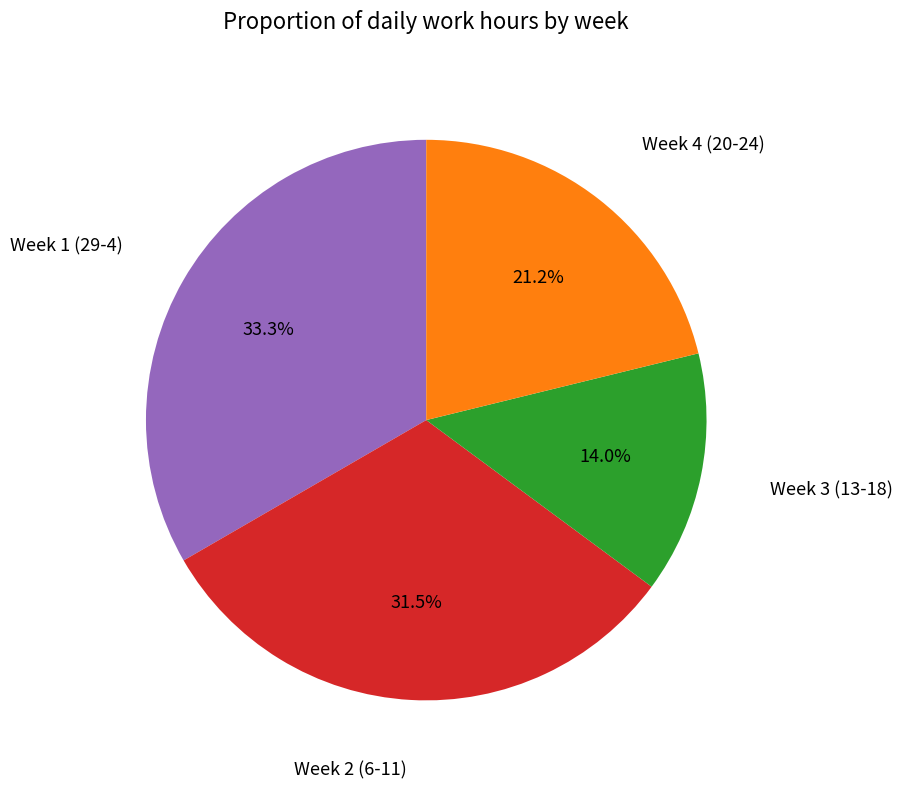

How many slices are in this pie chart?

4